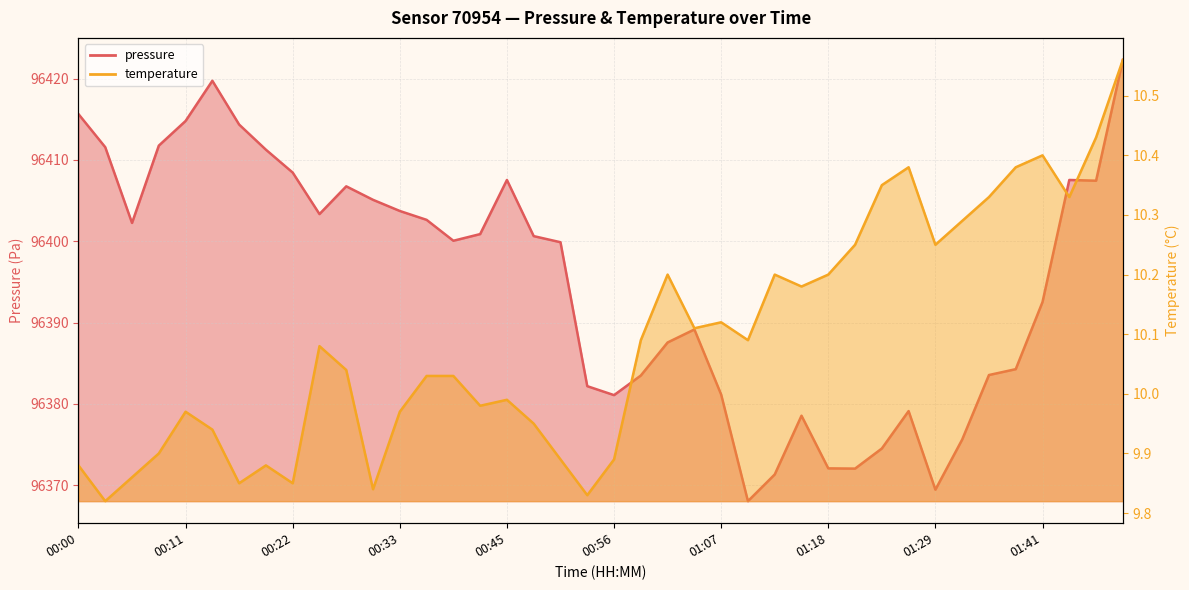

How many interior local peaks does the pressure series have?

7